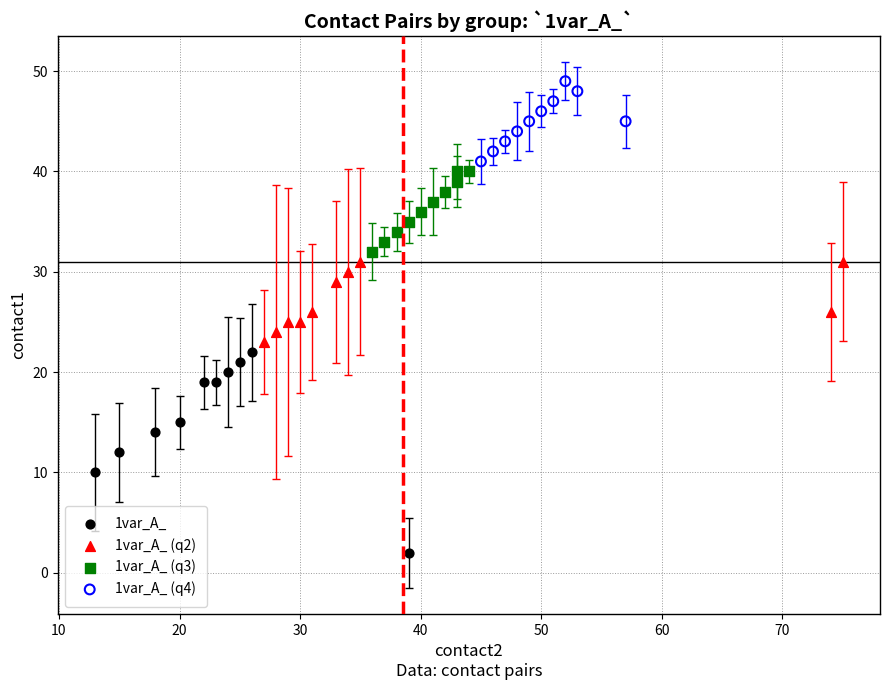

Which series has the largest Y range (max minus min)?

1var_A_